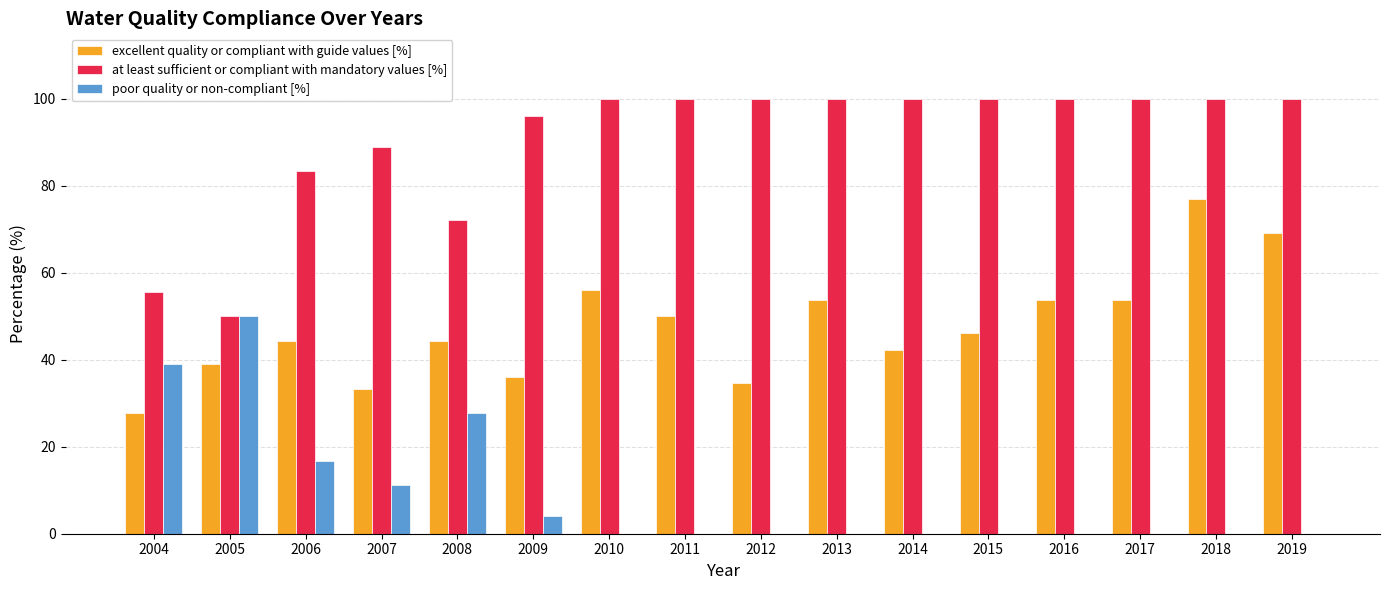

At which category is the sum across all series the highest?

2018